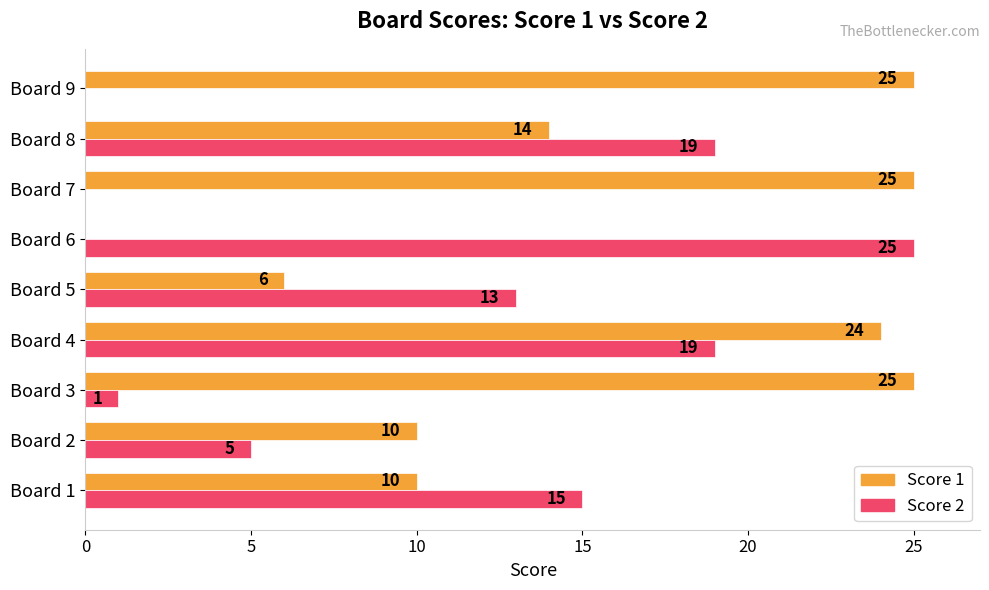

Between Board 3 and Board 6, which series saw the biggest shift?

Score 1